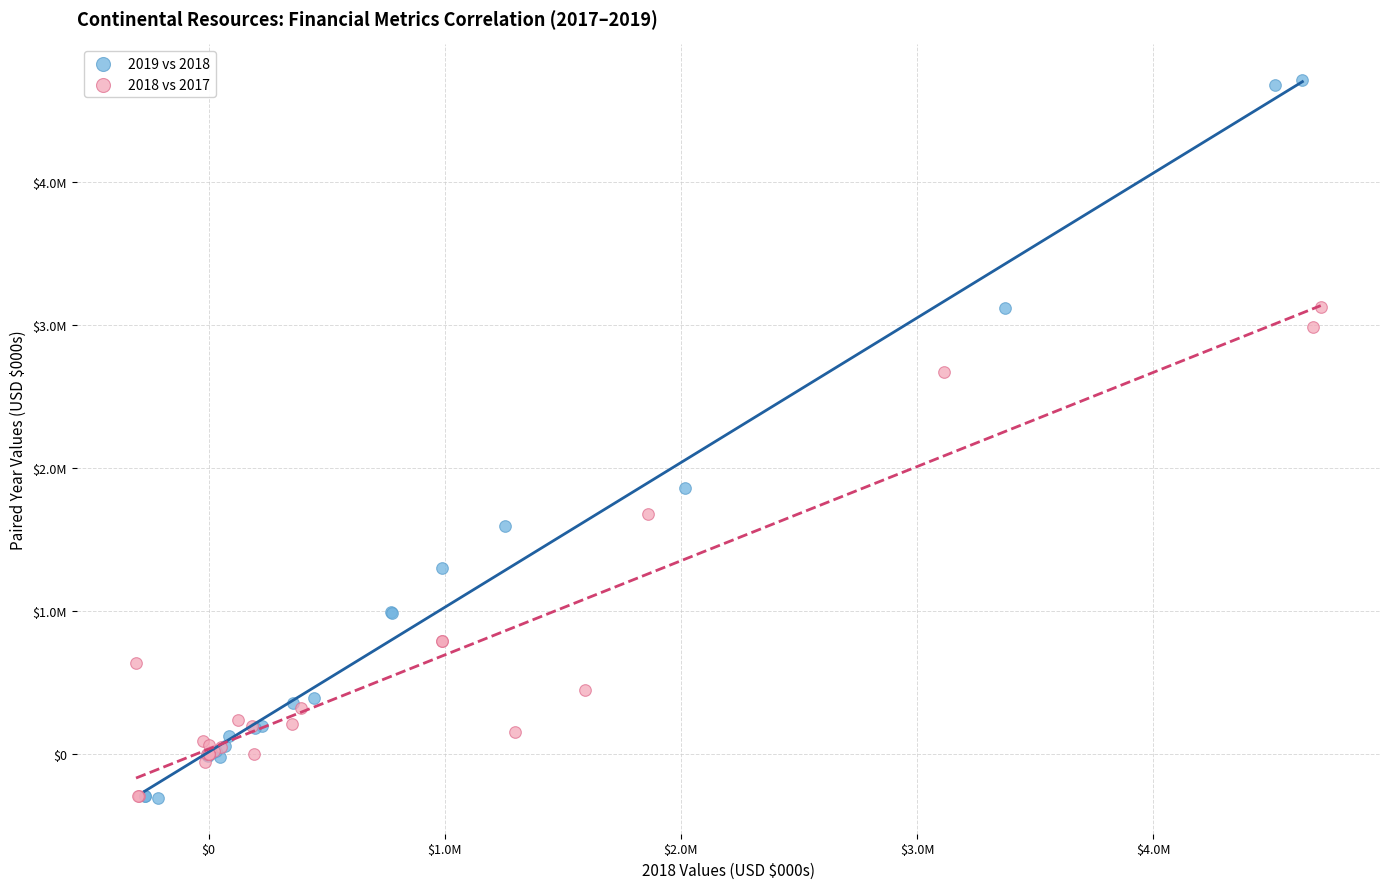

Which series reaches the maximum Y coordinate?

2019 vs 2018